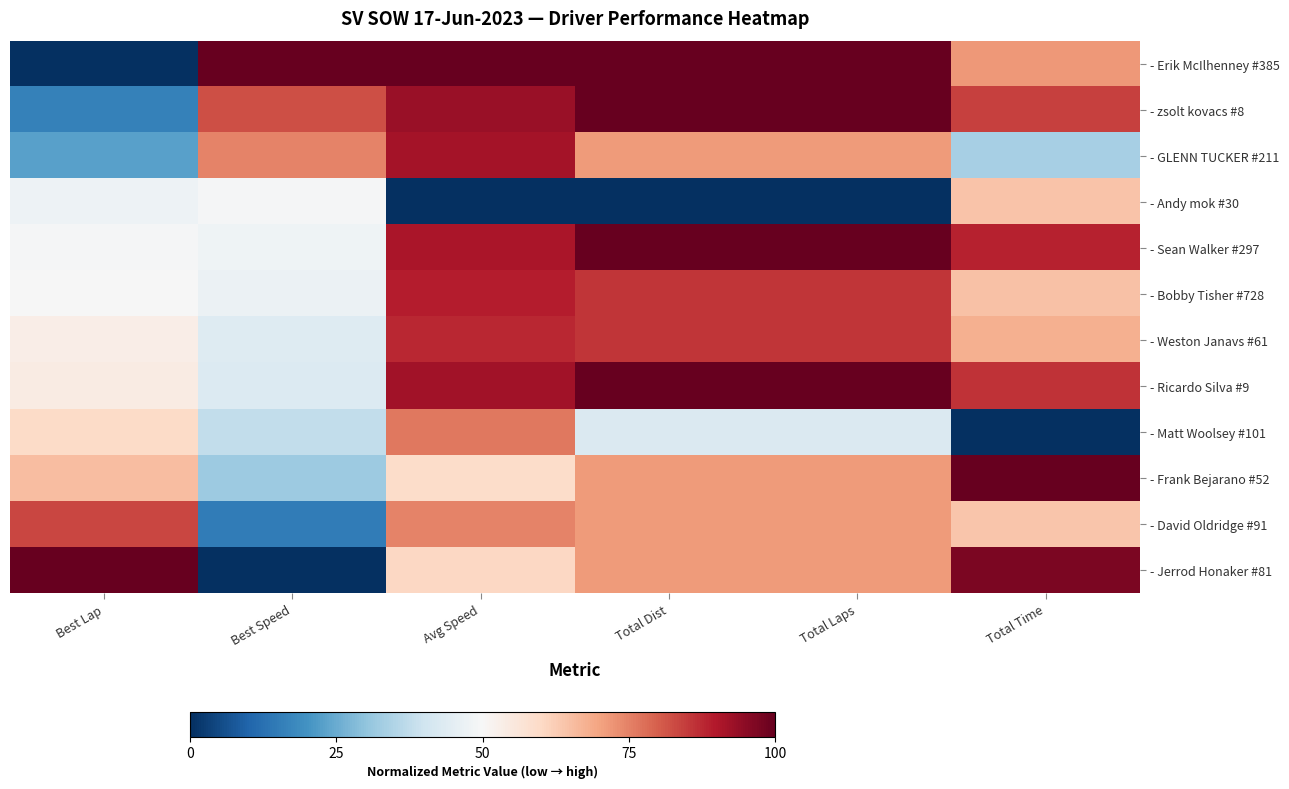

Which has a higher value, Total Dist or Best Speed?

Total Dist